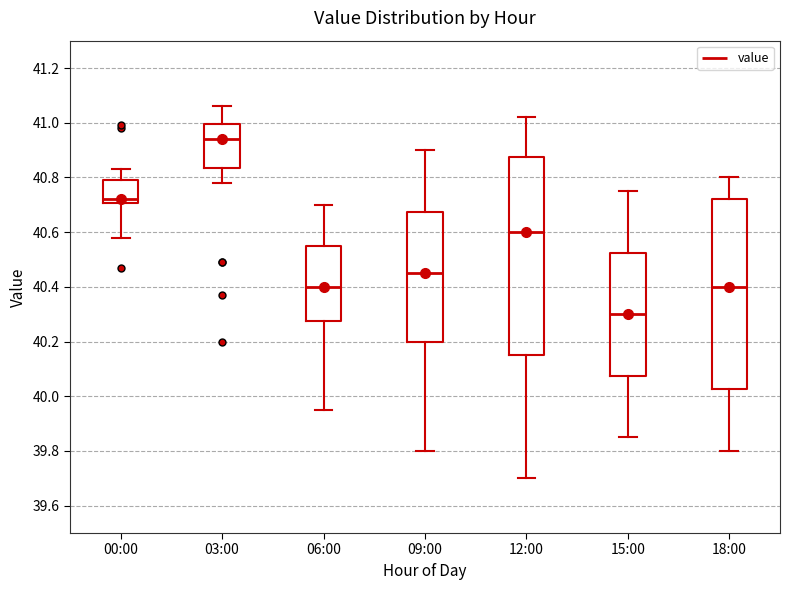

Reading left to right, transcribe this box plot: for each box, give where its median line is, the range the box spans, and where its two whiskers end, as read against the y-axis. The values are not printed on the chart, so give them approximately, as read against the axis.

00:00: median 40.72, box 40.70 to 40.80, whiskers 40.58 to 40.84
03:00: median 40.94, box 40.84 to 41.00, whiskers 40.78 to 41.06
06:00: median 40.40, box 40.28 to 40.56, whiskers 39.96 to 40.70
09:00: median 40.46, box 40.20 to 40.68, whiskers 39.80 to 40.90
12:00: median 40.60, box 40.16 to 40.88, whiskers 39.70 to 41.02
15:00: median 40.30, box 40.08 to 40.52, whiskers 39.86 to 40.76
18:00: median 40.40, box 40.02 to 40.72, whiskers 39.80 to 40.80